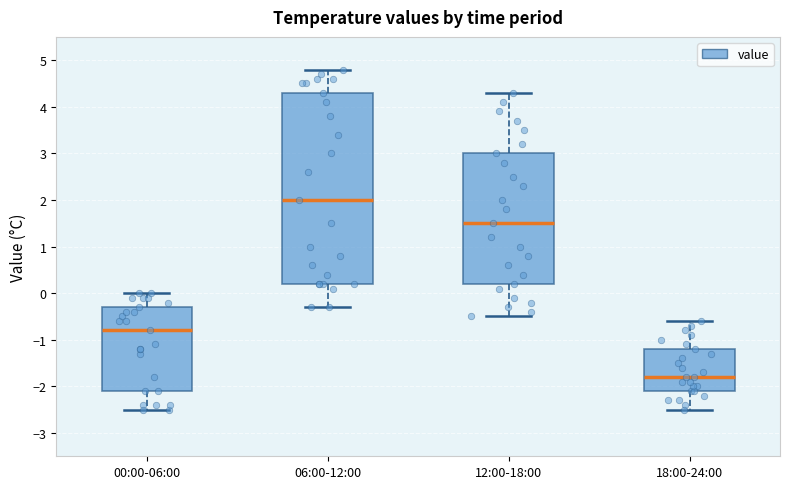

Where does the upper whisker of the box for 12:00-18:00 end on the y-axis? The values are not printed on the chart, so give them approximately, as read against the axis.

4.3